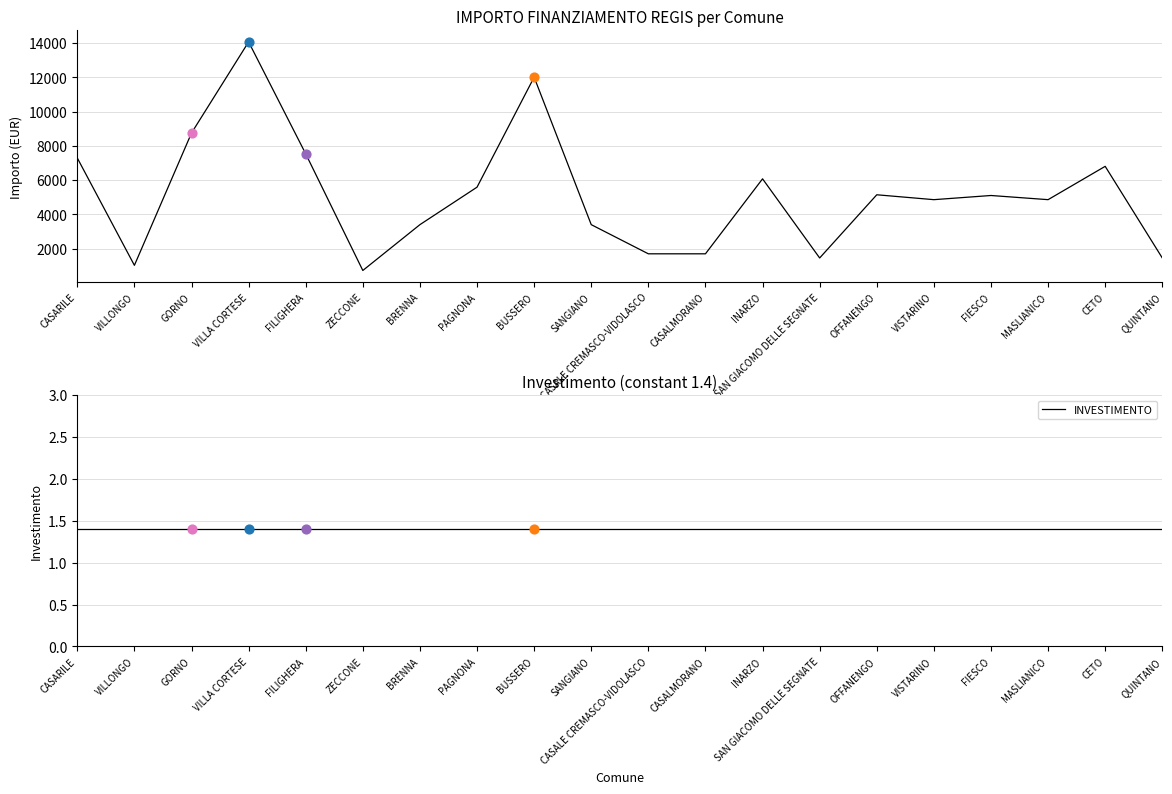

Which series has the largest Y range (max minus min)?

IMPORTO FINANZIAMENTO REGIS